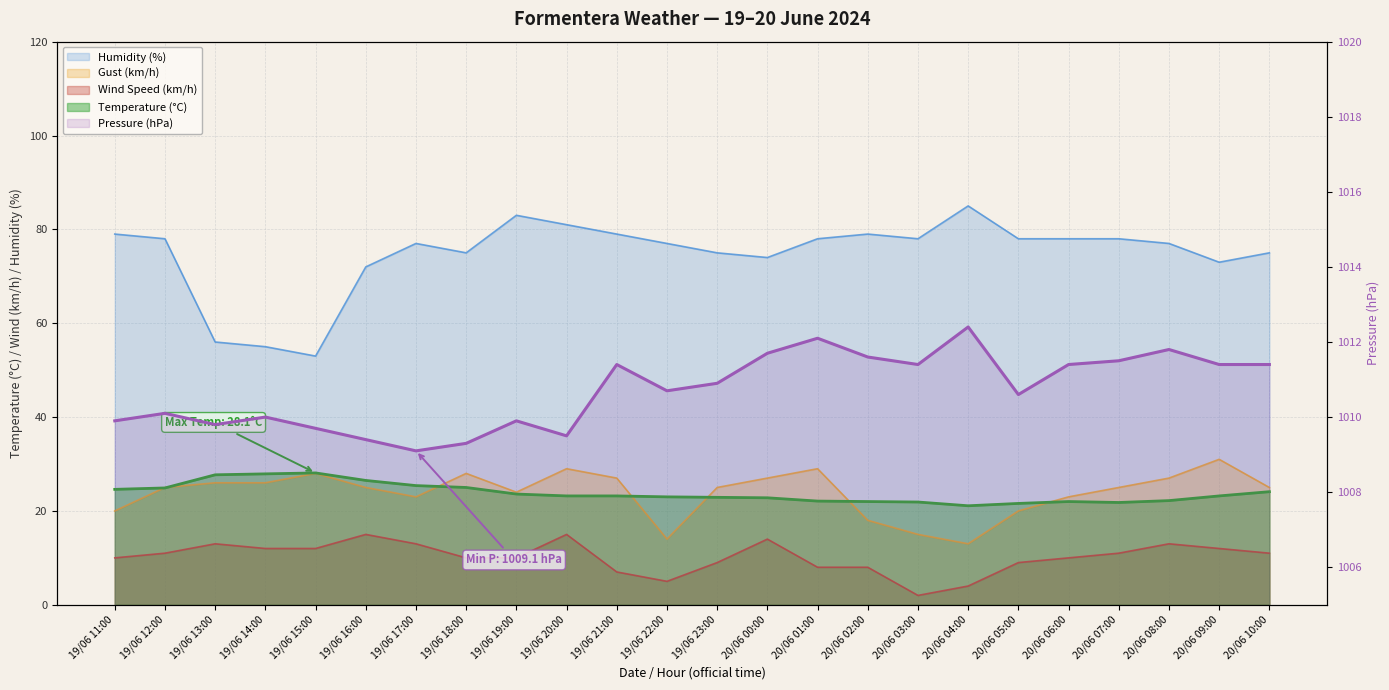

What position from the left is 19/06 22:00?

12